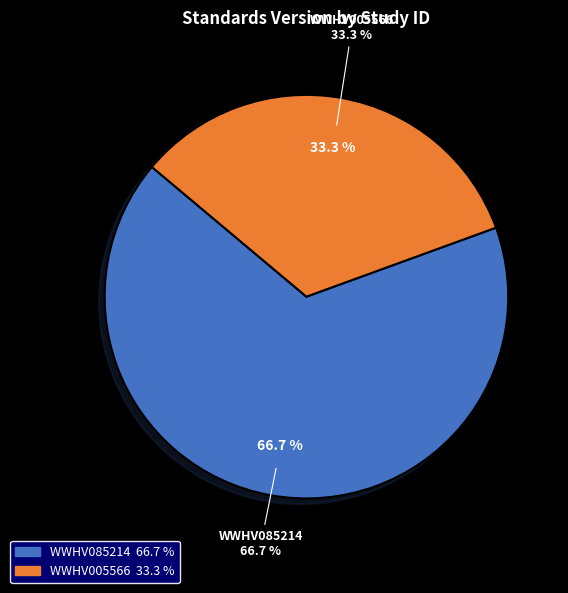

What percentage is the WWHV005566 slice, to the nearest percent?

33%